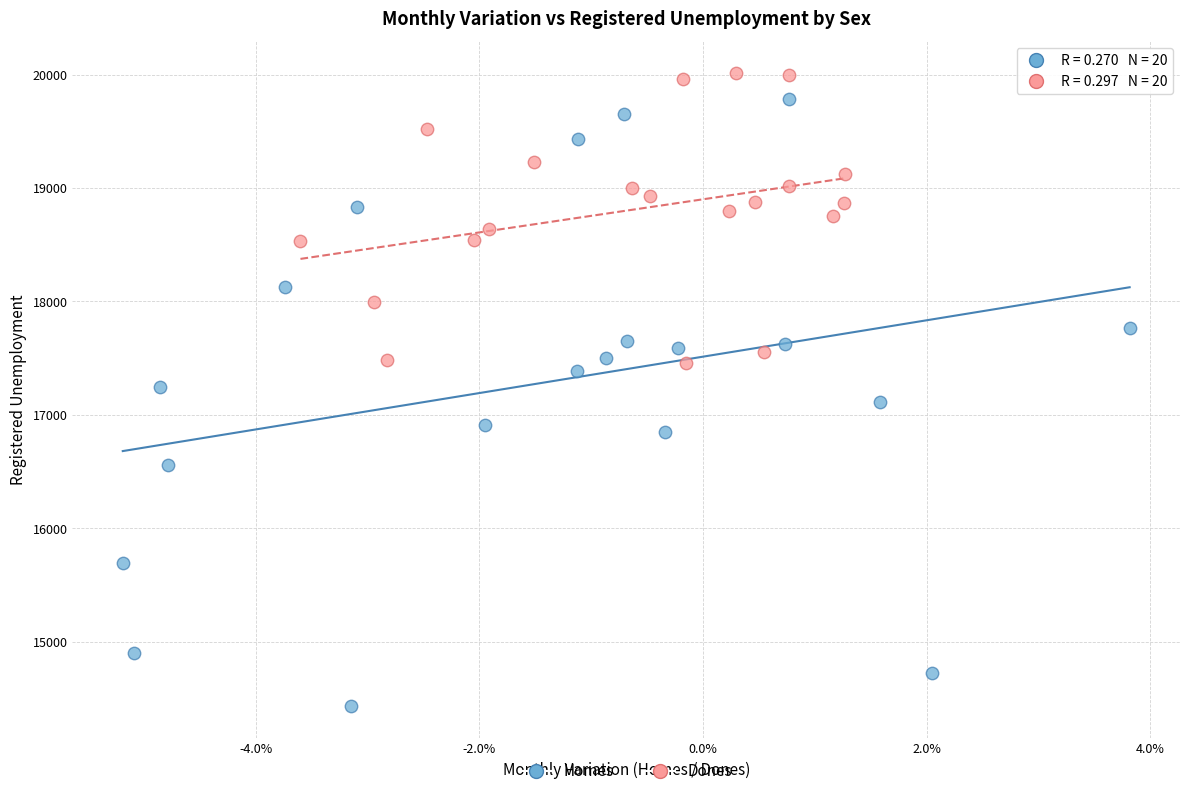

Which series has the largest Y range (max minus min)?

Homes